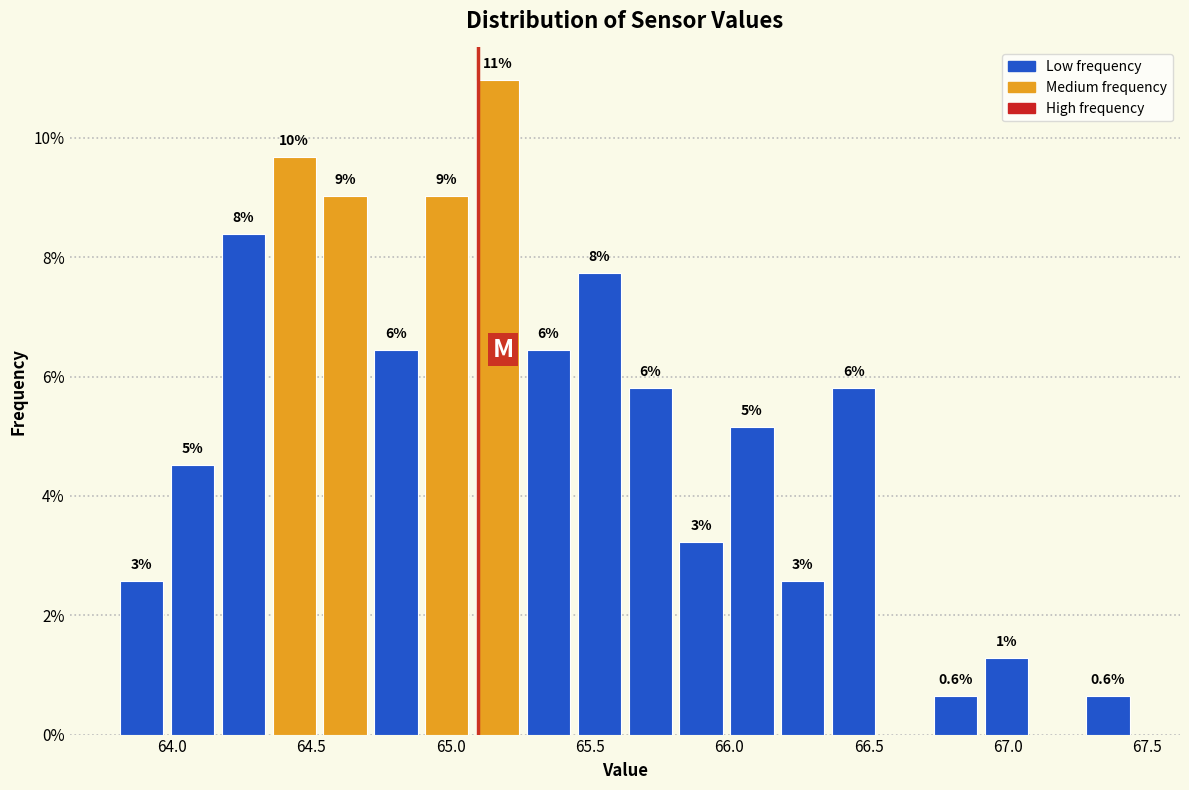

Read against the x-axis, roughly where is the centre of the tallest bar?

65.15